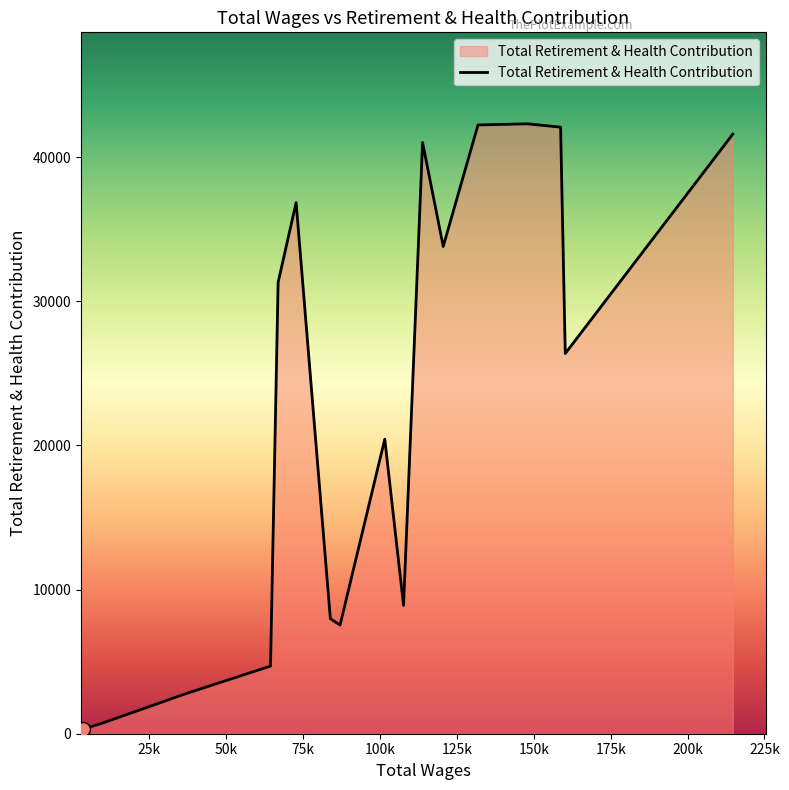

What is the maximum value shown in the chart?

42302